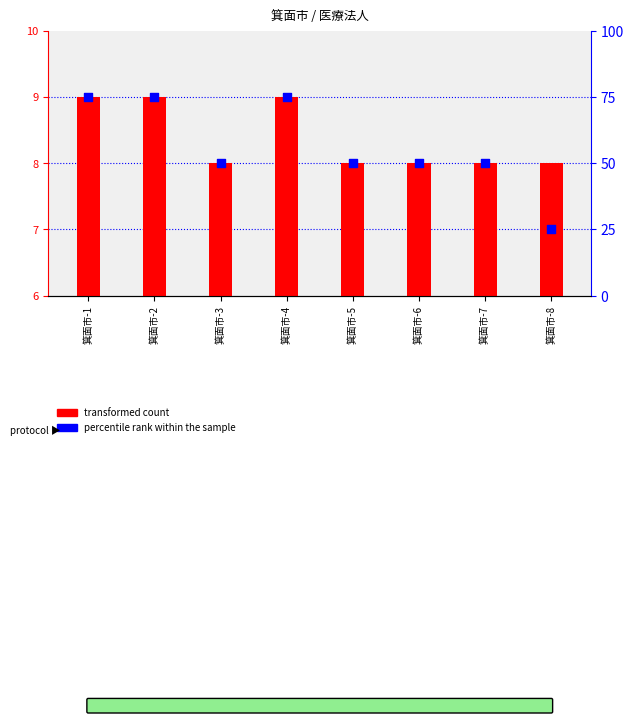

At how many categories does at least one series exceed 9?

8